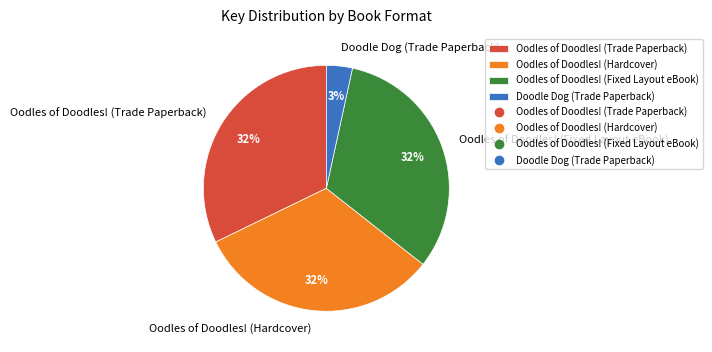

Is Oodles of Doodles! (Trade Paperback) the majority of the pie?

No